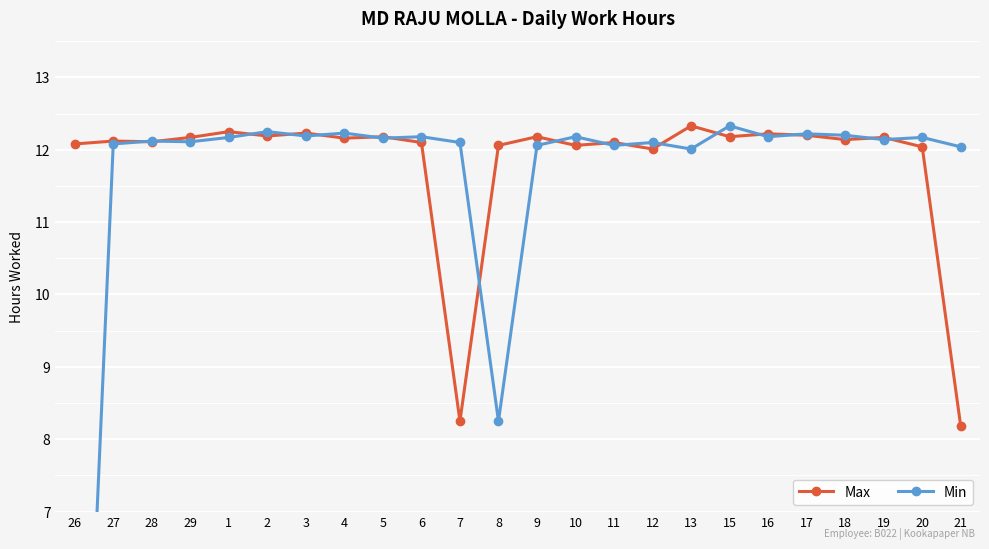

Rank the series by their average value, from lowest to highest.

Min, Max